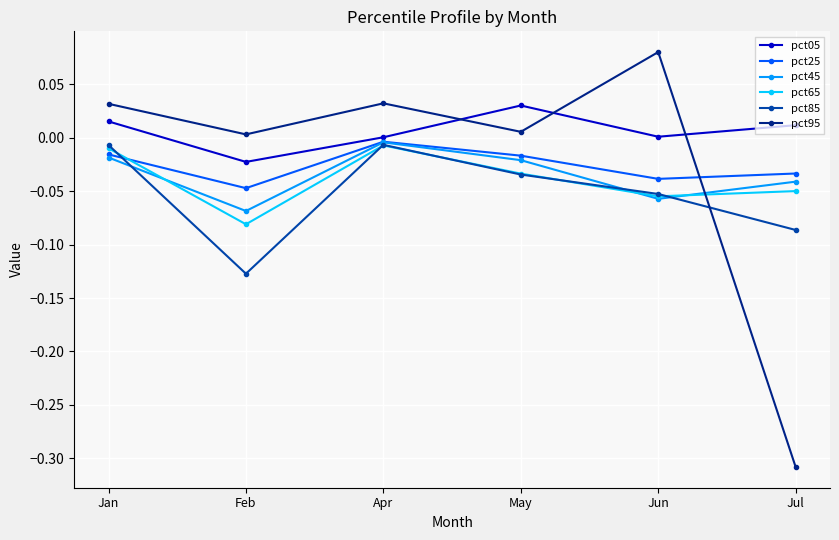

Rank the series at Feb from lowest to highest value.

pct85, pct65, pct45, pct25, pct05, pct95